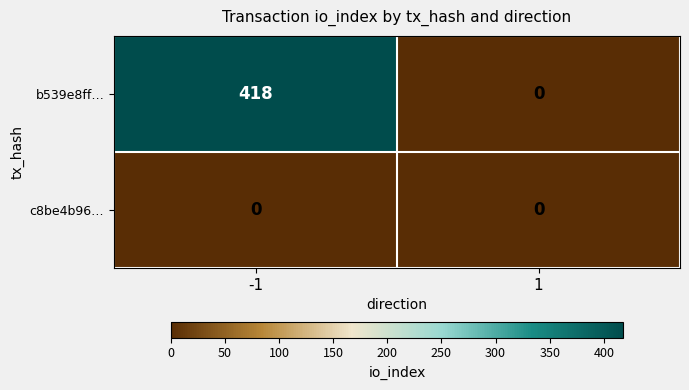

At which category does the chart reach its peak across all series?

-1